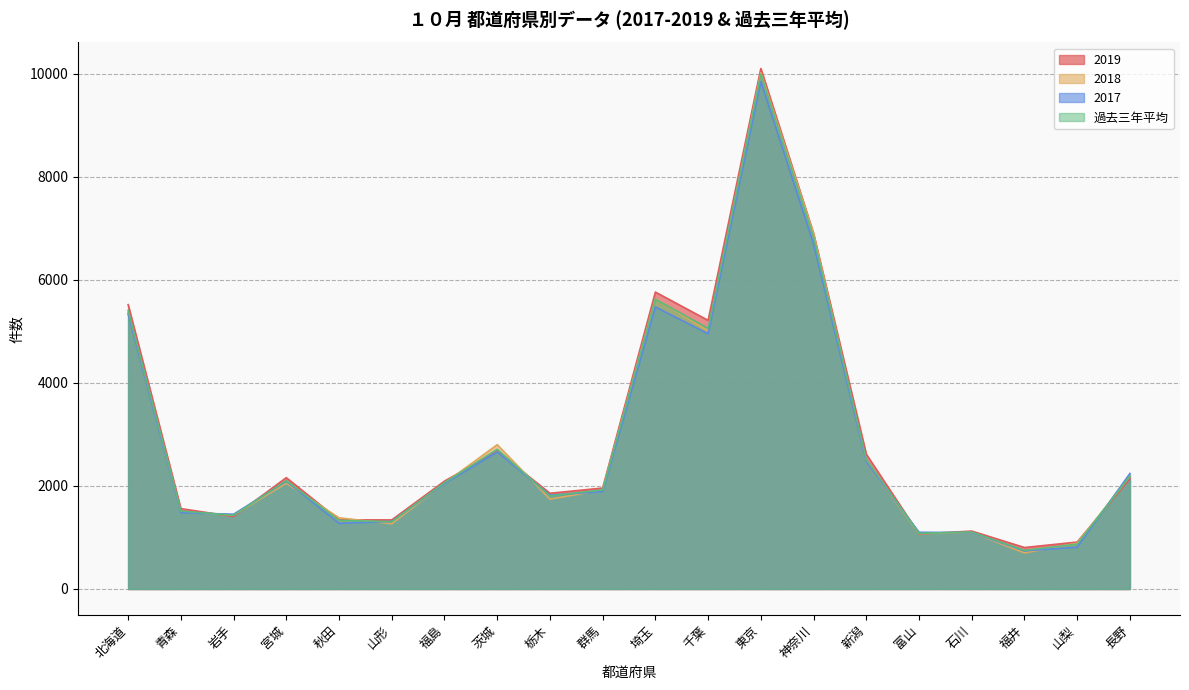

Where do 2018 and 過去三年平均 first cross each other?

青森 and 岩手